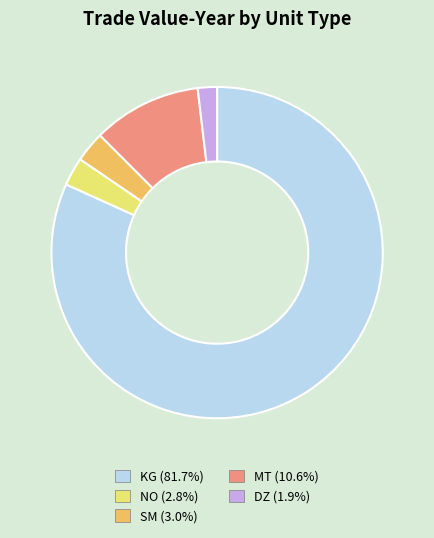

What is the ratio of the value at NO (2.8%) to the value at DZ (1.9%)?

1.5